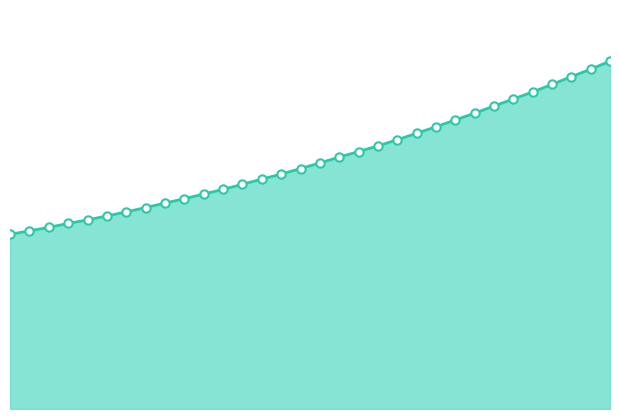

True or false: the data has more than 2 interior local peaks.

False